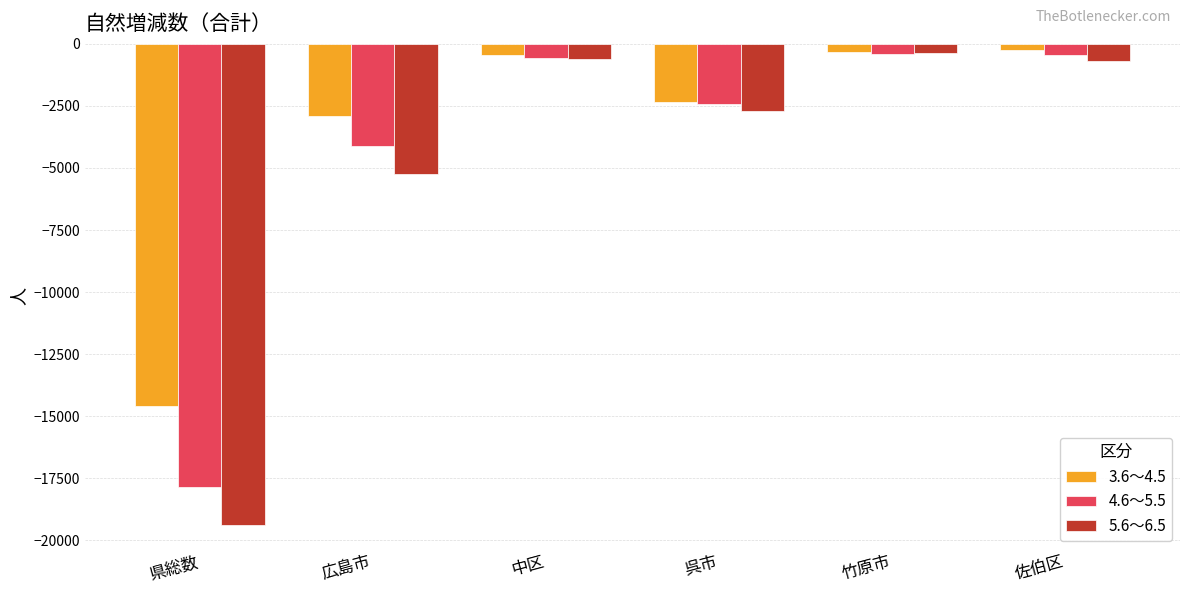

What position from the left is 呉市?

4